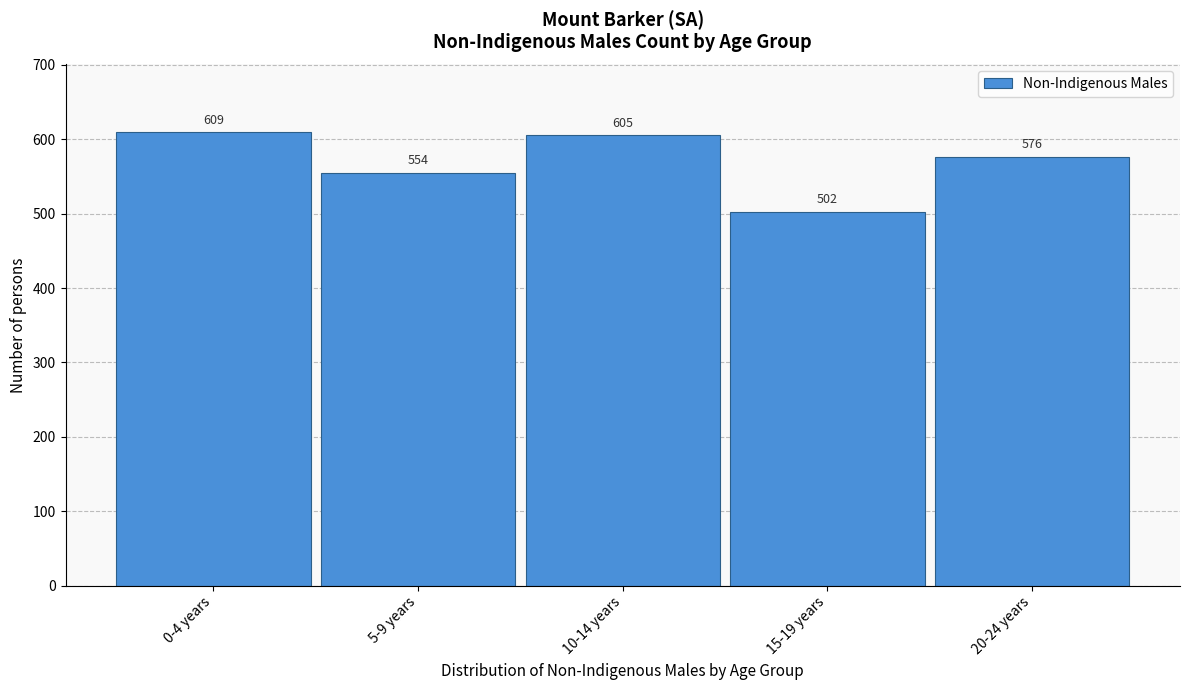

Reading left to right, extract all data points from this chart.

609	554	605	502	576